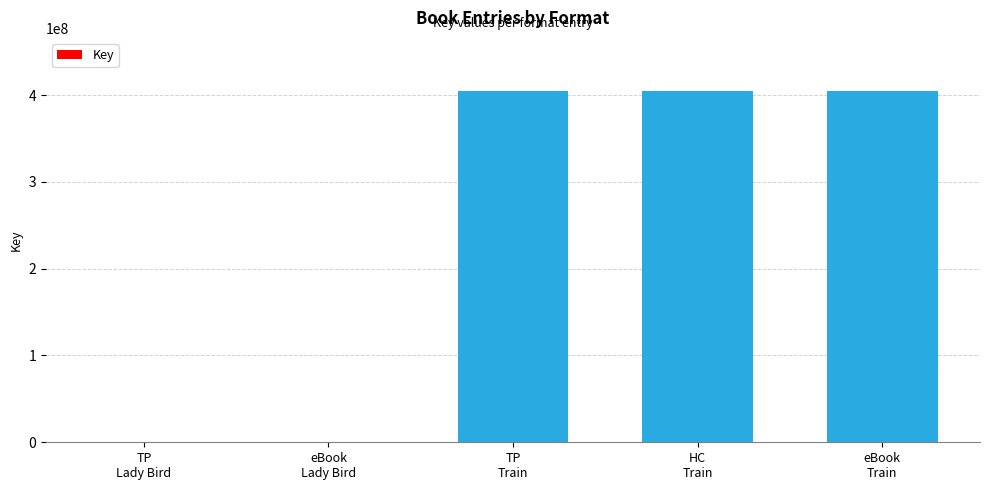

The value at HC
Train is 620583687. True or false?

False